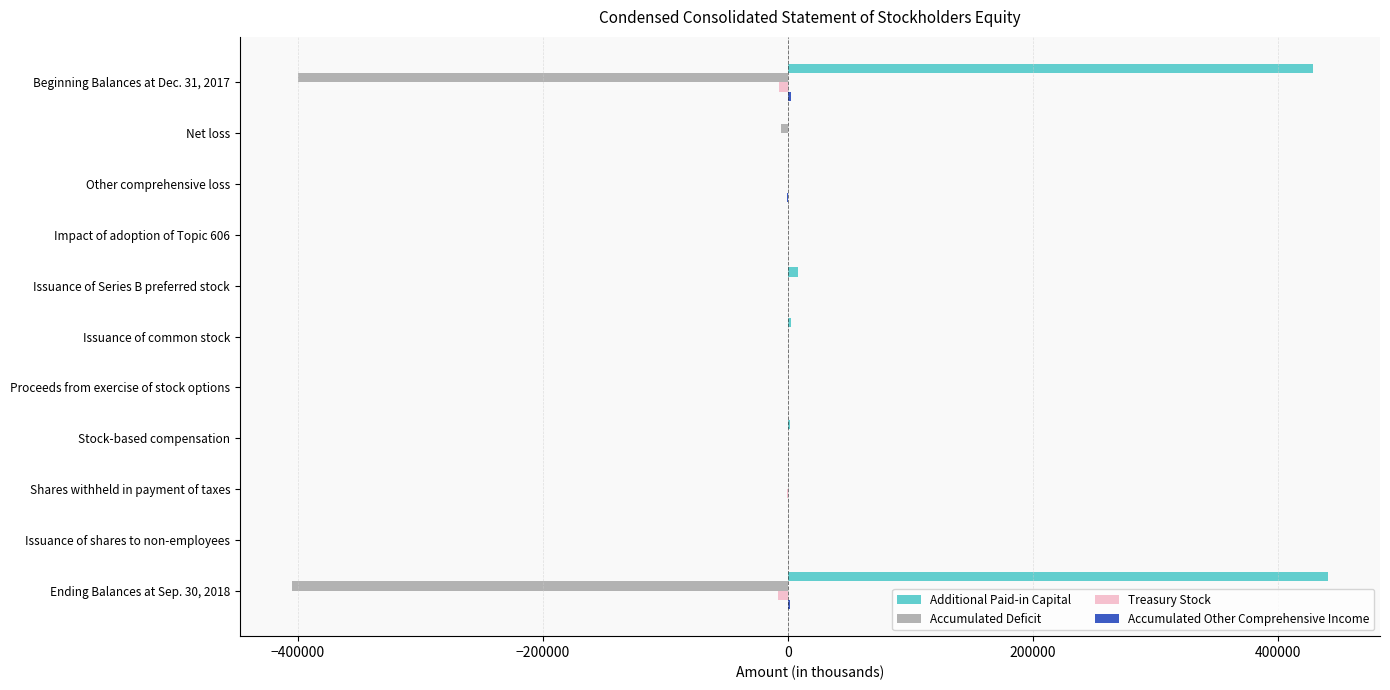

What is the maximum value for Accumulated Deficit?

2